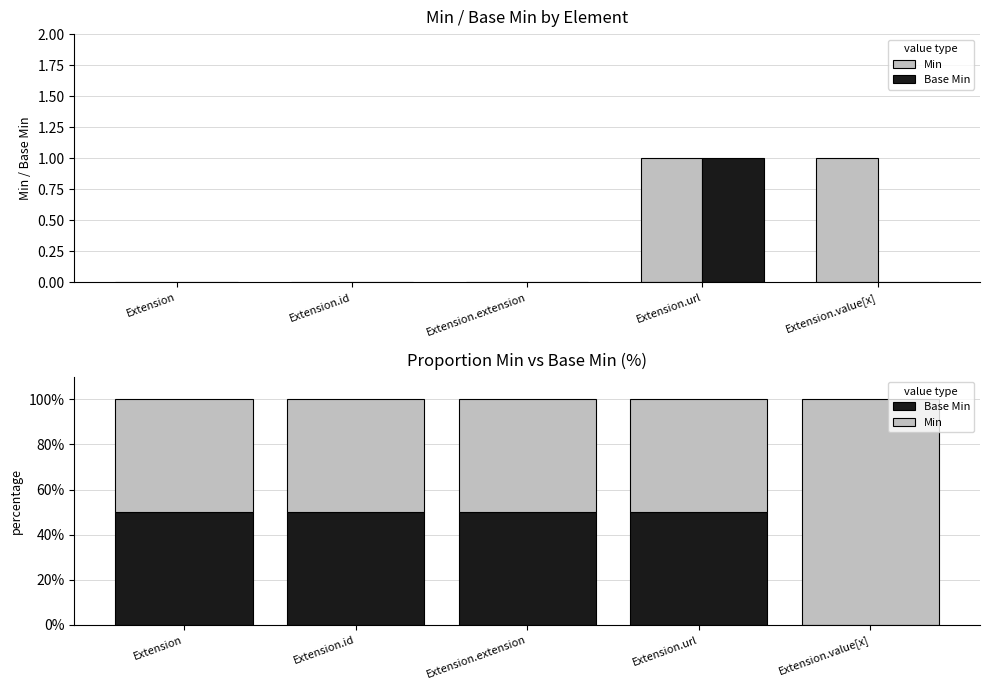

Reading left to right, what are all the values shown in this chart?

Min: Extension=50	Extension.id=50	Extension.extension=50	Extension.url=50	Extension.value[x]=100
Base Min: Extension=50	Extension.id=50	Extension.extension=50	Extension.url=50	Extension.value[x]=0